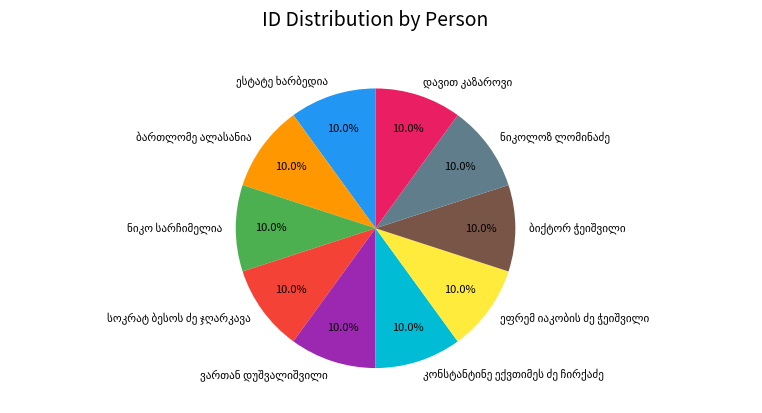

Does any single category account for the majority?

No